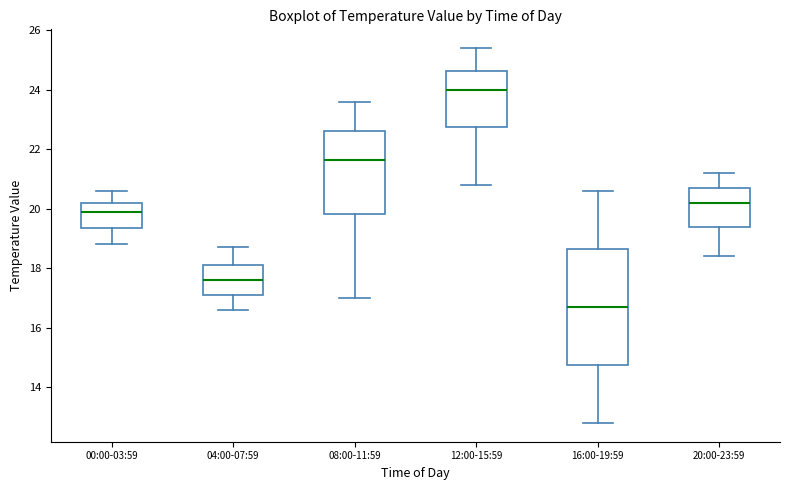

Reading left to right, transcribe this box plot: for each box, give where its median line is, the range the box spans, and where its two whiskers end, as read against the y-axis. The values are not printed on the chart, so give them approximately, as read against the axis.

00:00-03:59: median 20.0, box 19.4 to 20.2, whiskers 18.8 to 20.6
04:00-07:59: median 17.6, box 17.2 to 18.2, whiskers 16.6 to 18.8
08:00-11:59: median 21.6, box 19.8 to 22.6, whiskers 17.0 to 23.6
12:00-15:59: median 24.0, box 22.8 to 24.6, whiskers 20.8 to 25.4
16:00-19:59: median 16.8, box 14.8 to 18.6, whiskers 12.8 to 20.6
20:00-23:59: median 20.2, box 19.4 to 20.8, whiskers 18.4 to 21.2